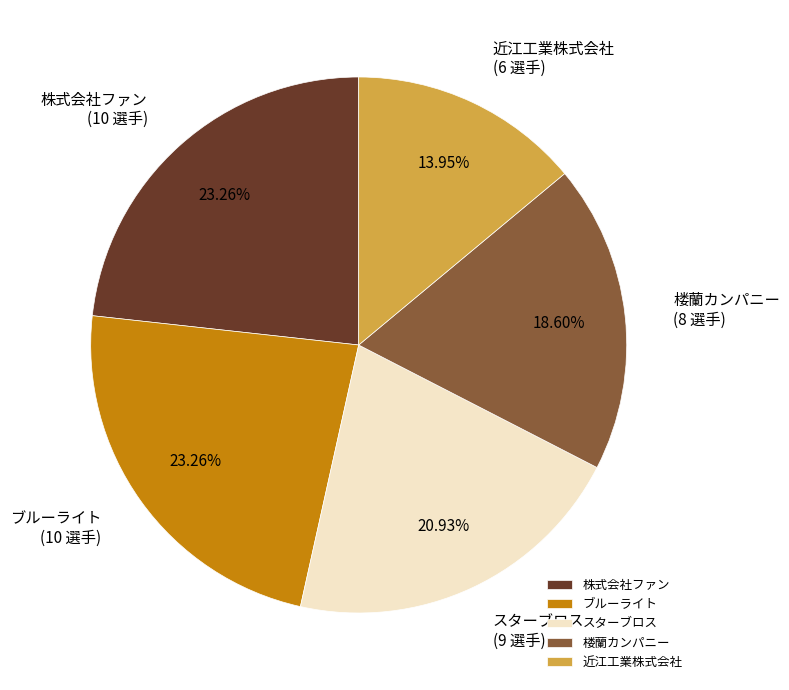

What portion of the pie excludes 近江工業株式会社?

86.0%